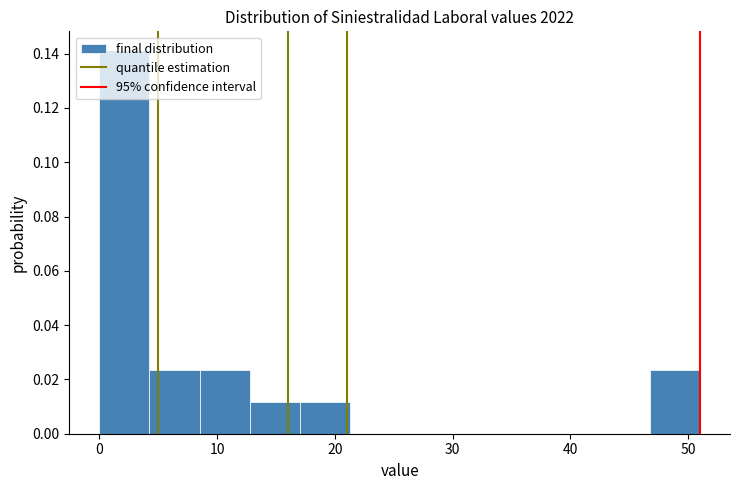

Which range on the x-axis has the tallest bar?

0 to 4